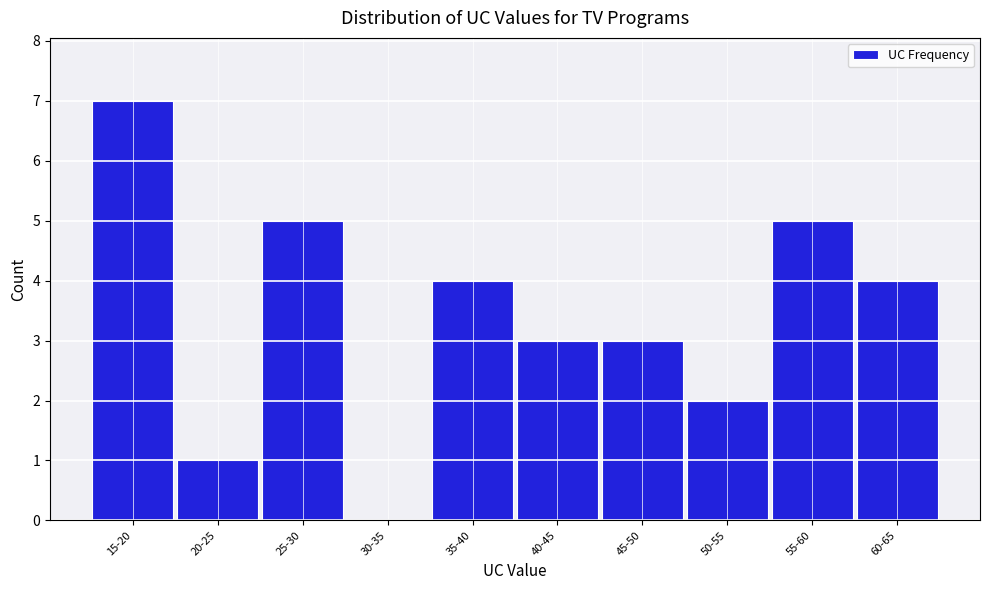

Reading left to right, list all the values displayed in this chart.

15-20=7	20-25=1	25-30=5	30-35=0	35-40=4	40-45=3	45-50=3	50-55=2	55-60=5	60-65=4